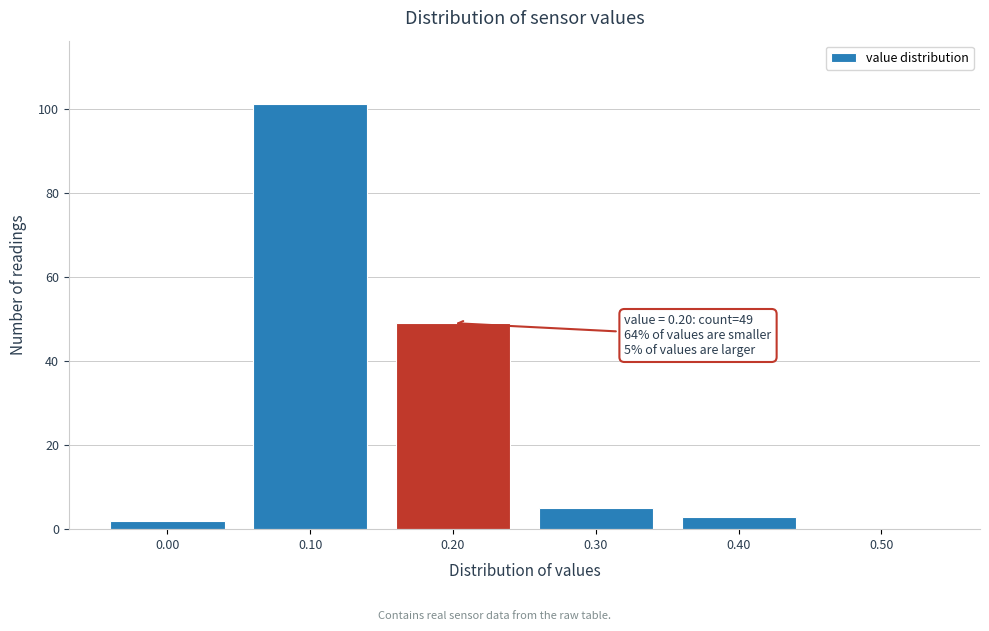

Which range on the x-axis has the tallest bar?

0.05 to 0.15